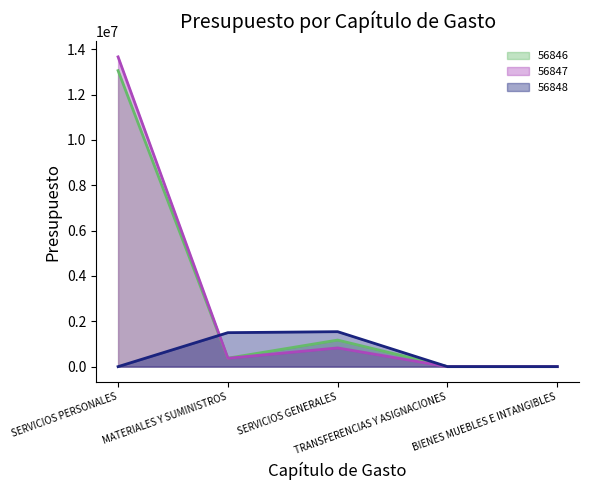

Where does the 56847 line series first go above 368736?

SERVICIOS PERSONALES